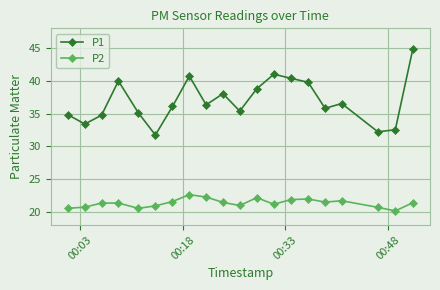

How many series are shown in this chart?

2